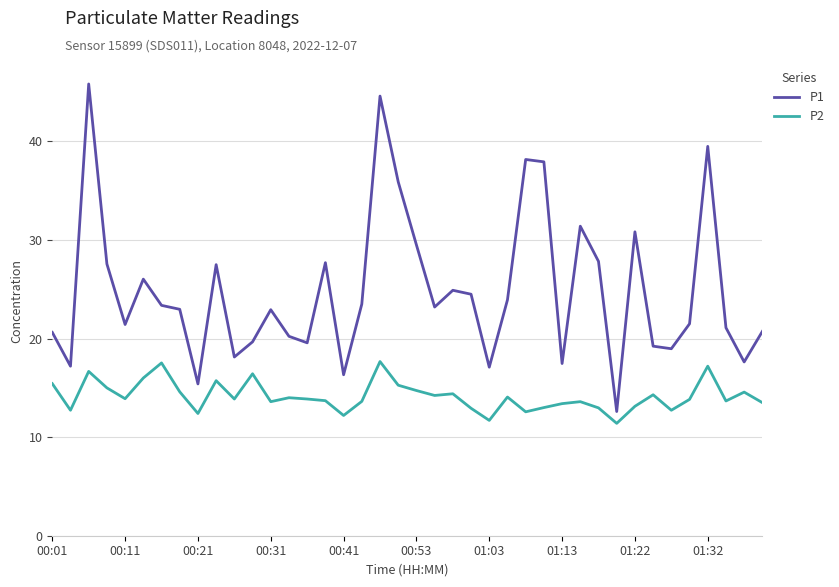

List the series in order of their overall mean, highest first.

P1, P2